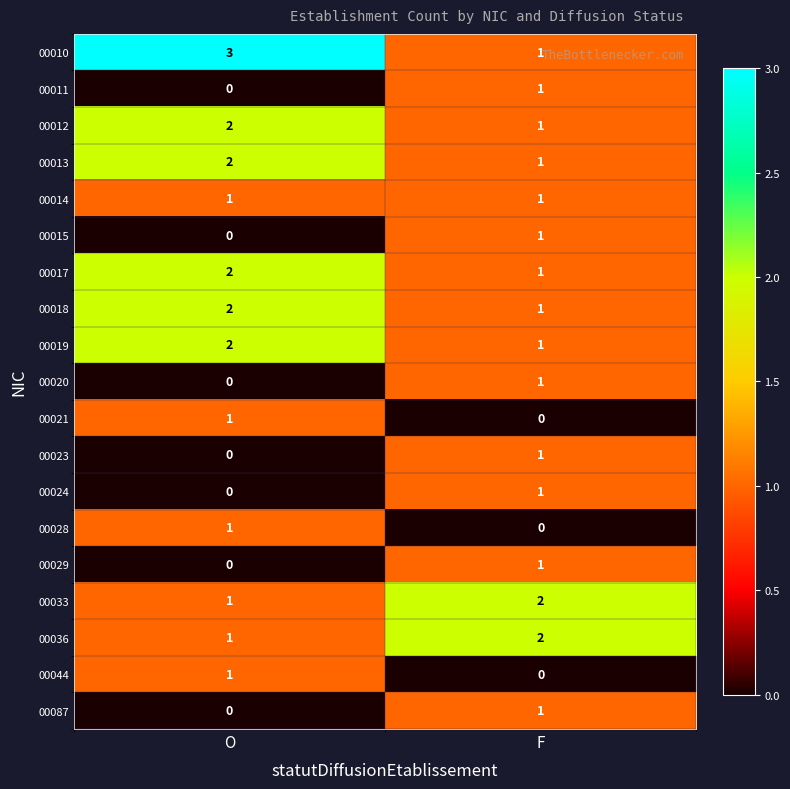

How many data points does each series have?

2